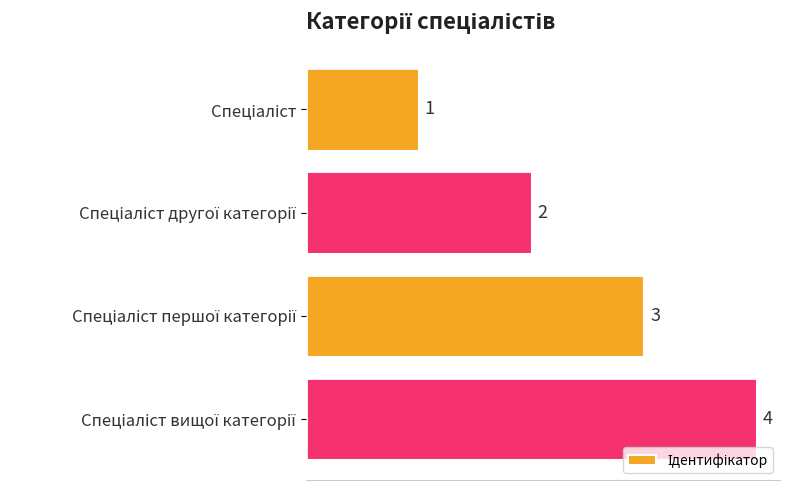

What is the difference between the maximum and minimum values?

3